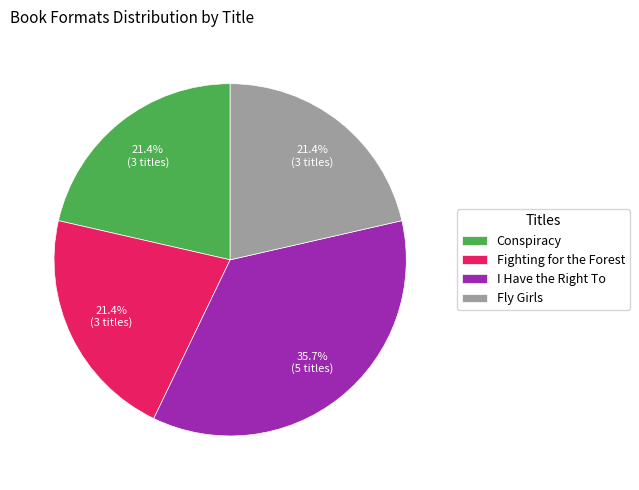

To the nearest percent, what is the combined percentage of Fighting for the Forest and Conspiracy?

43%